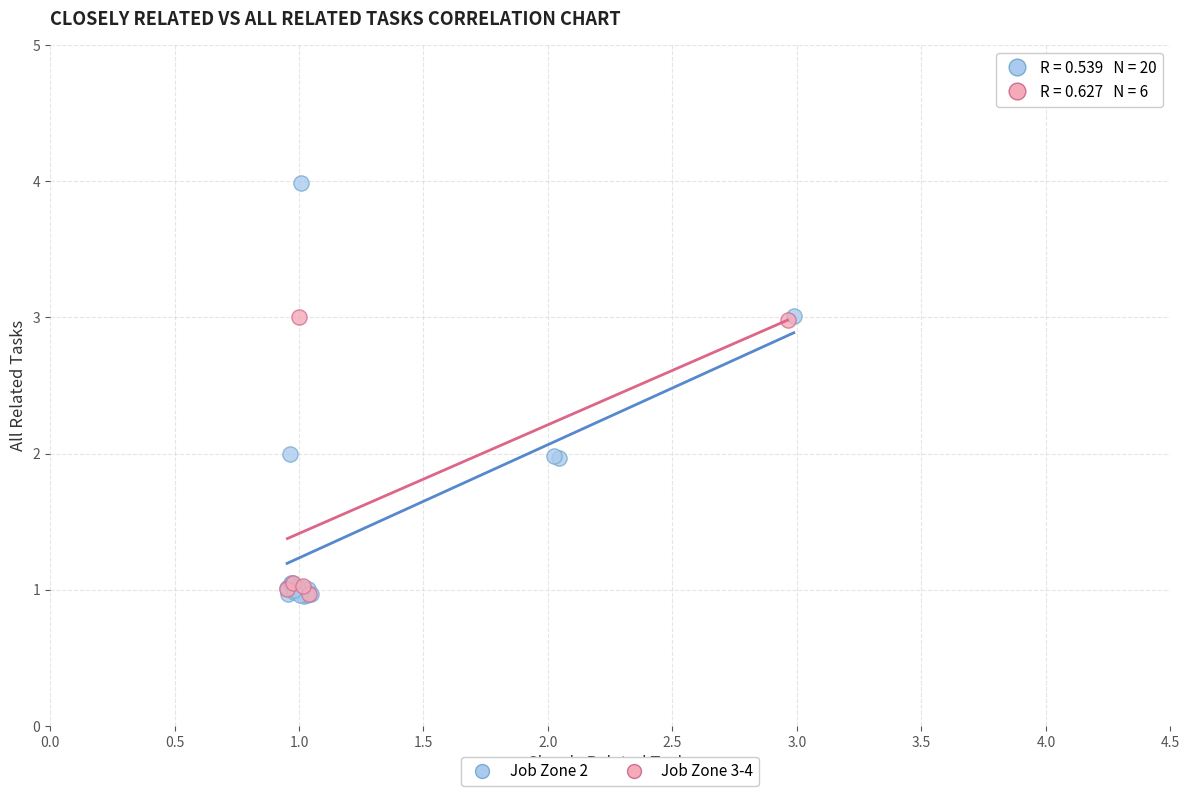

Which series contains the highest Y value?

Job Zone 2